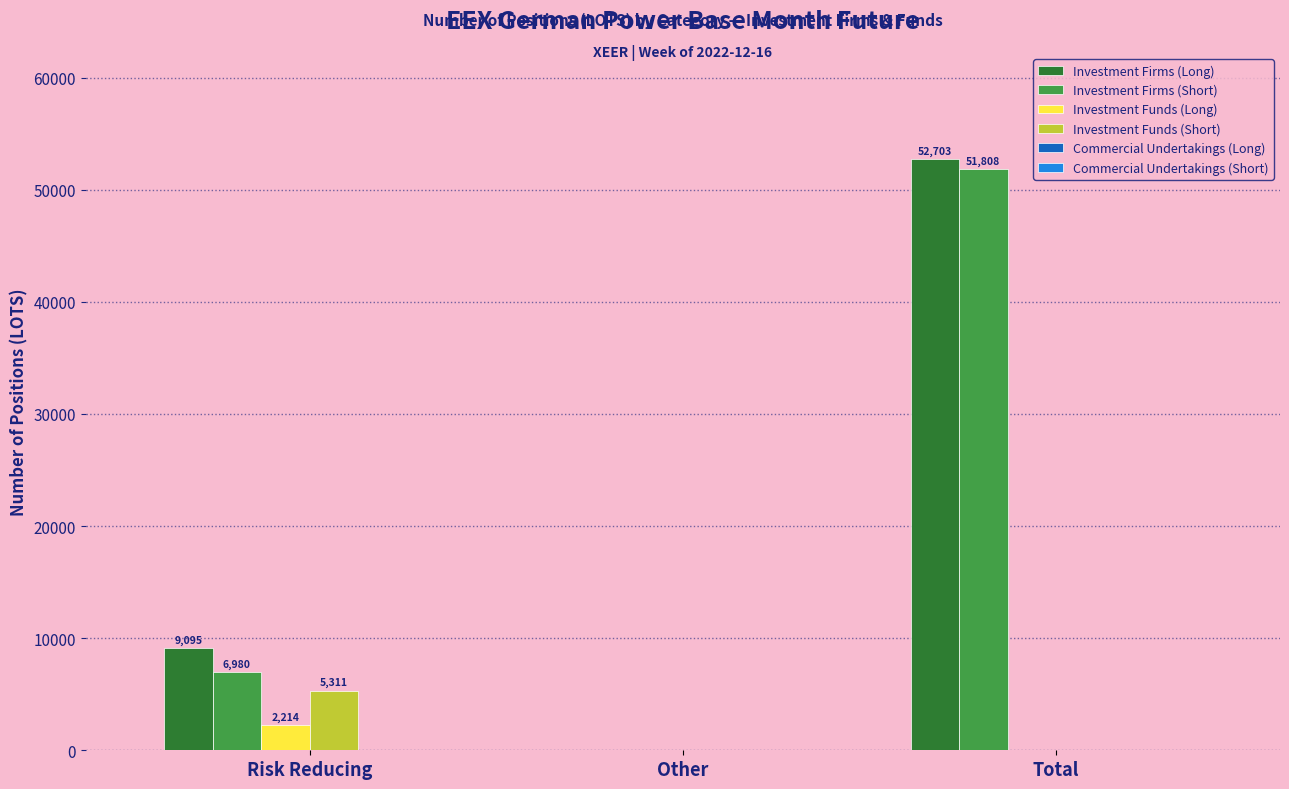

Between Risk Reducing and Other, which series saw the biggest shift?

Investment Firms (Long)